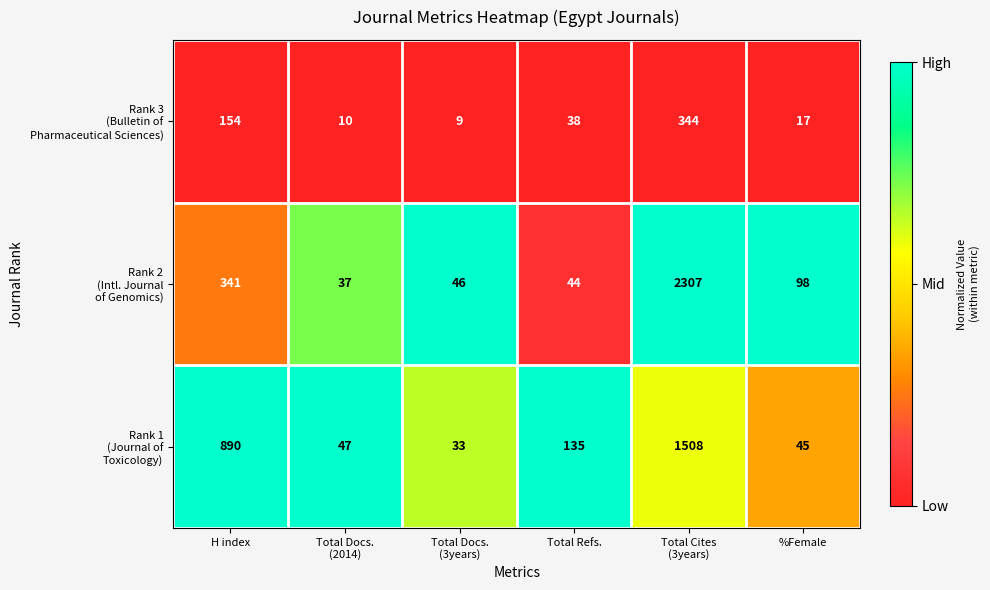

What is the spread (max minus min) of values at H index?

736